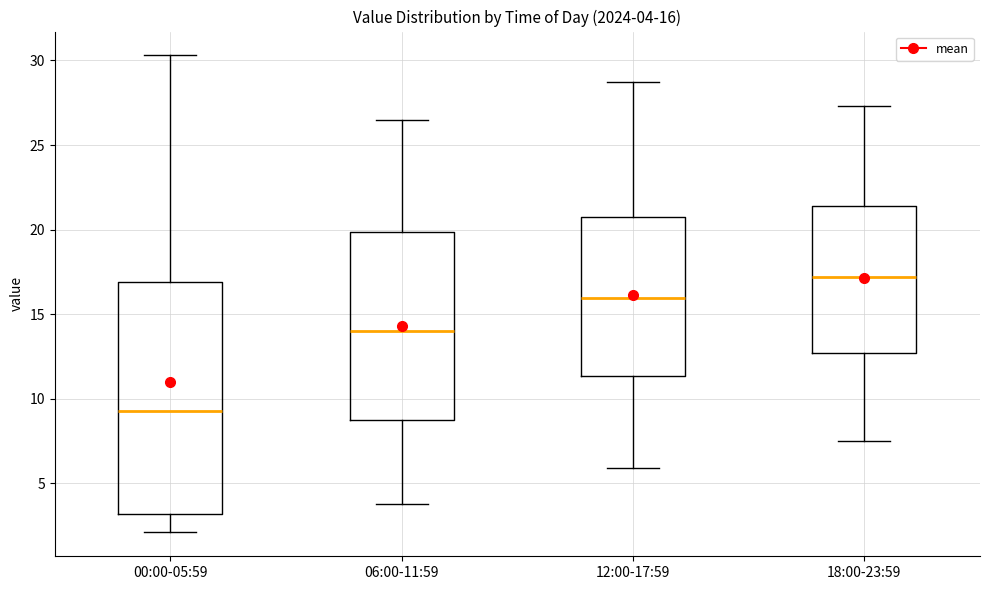

Which box's median line is the lowest?

00:00-05:59